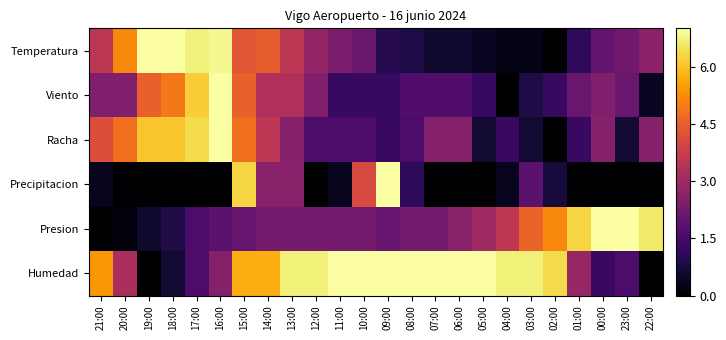

What is the difference between the highest and lowest values at 09:00?

6.0